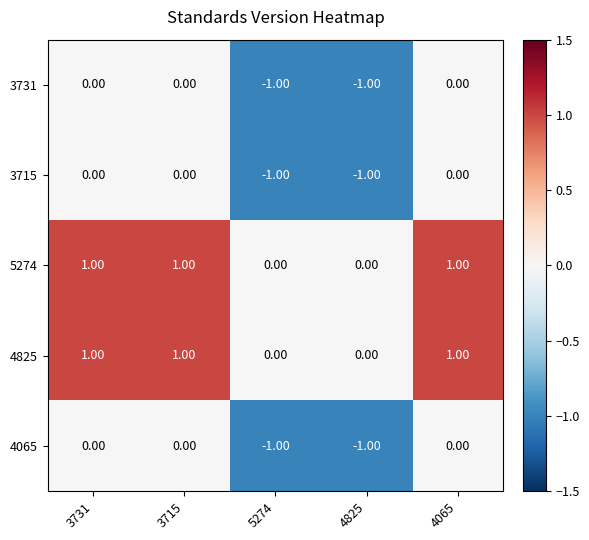

What is the spread (max minus min) of values at 3731?

1